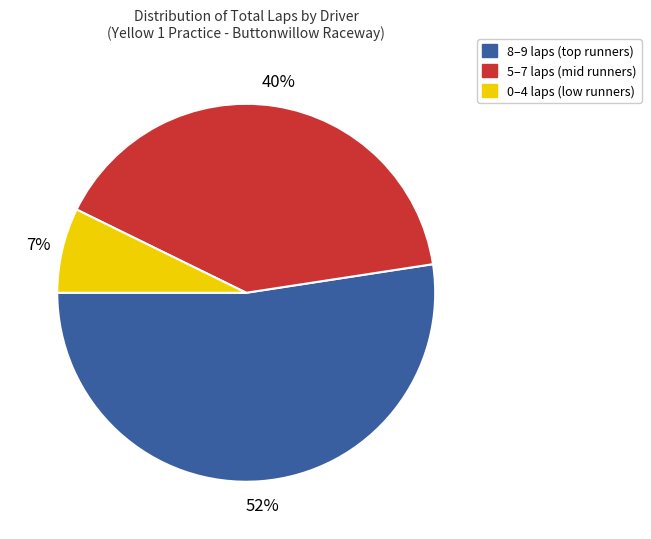

To the nearest percent, what is the average slice percentage?

33%